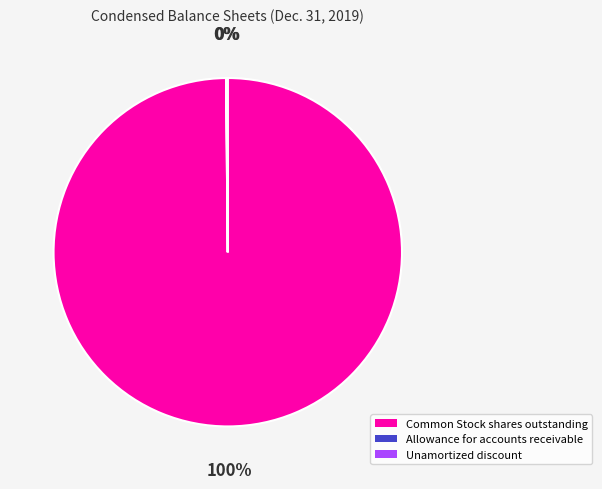

The Common Stock shares outstanding slice represents 100% of the pie. True or false?

True